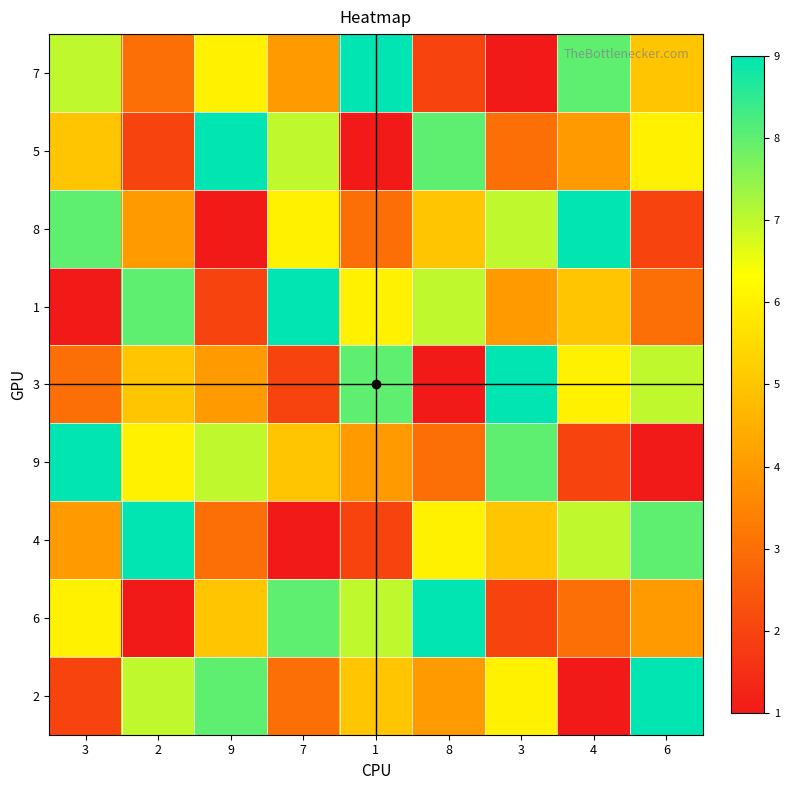

Reading right to left, list all the values displayed in this chart.

7: 6=5	4=8	3=1	8=2	1=9	7=4	9=6	2=3	3=7
5: 6=6	4=4	3=3	8=8	1=1	7=7	9=9	2=2	3=5
8: 6=2	4=9	3=7	8=5	1=3	7=6	9=1	2=4	3=8
1: 6=3	4=5	3=4	8=7	1=6	7=9	9=2	2=8	3=1
3: 6=7	4=6	3=9	8=1	1=8	7=2	9=4	2=5	3=3
9: 6=1	4=2	3=8	8=3	1=4	7=5	9=7	2=6	3=9
4: 6=8	4=7	3=5	8=6	1=2	7=1	9=3	2=9	3=4
6: 6=4	4=3	3=2	8=9	1=7	7=8	9=5	2=1	3=6
2: 6=9	4=1	3=6	8=4	1=5	7=3	9=8	2=7	3=2